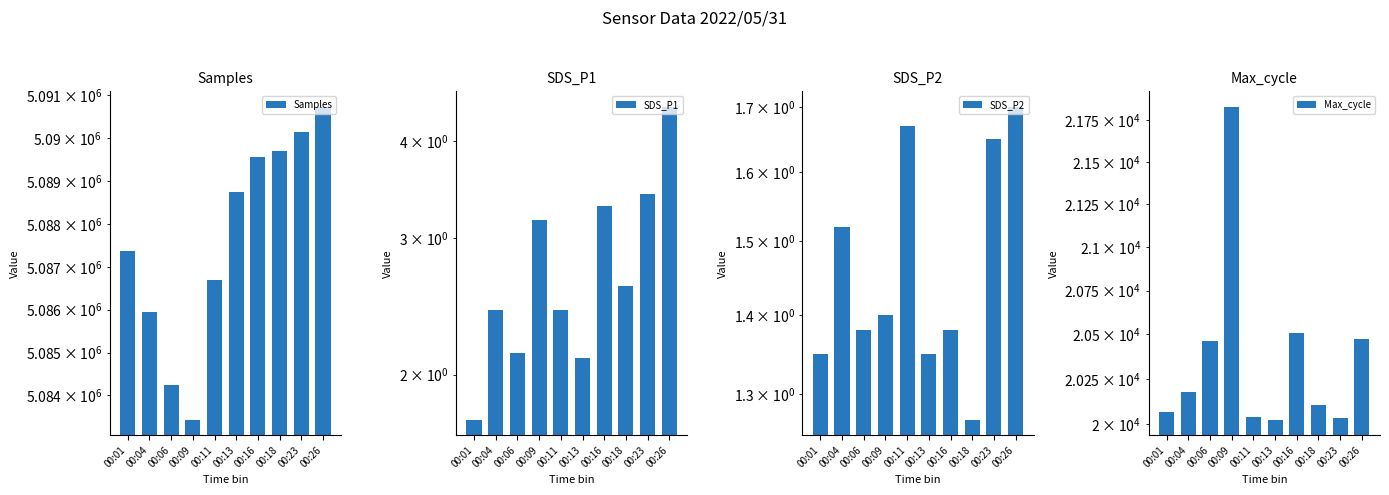

How many distinct data groups are displayed?

4